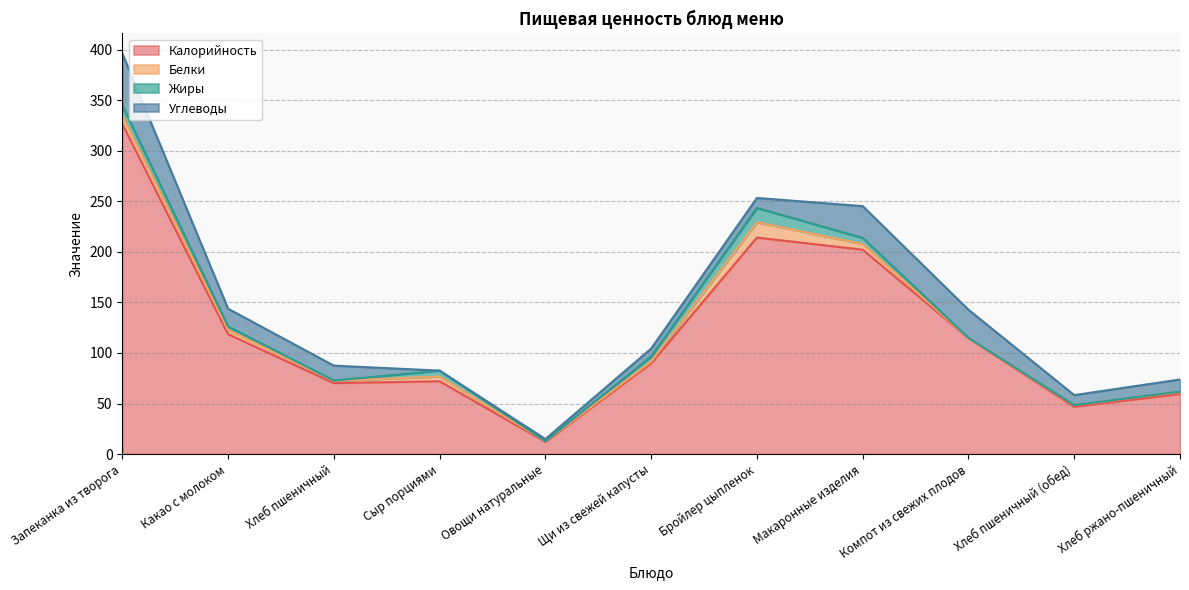

True or false: Калорийность and Жиры cross at least once.

False